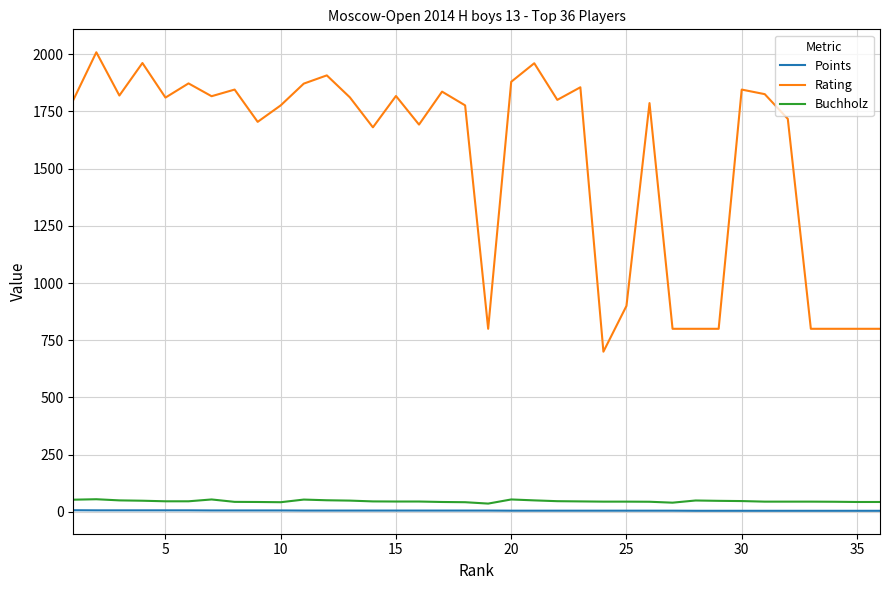

True or false: Rating and Points cross at least once.

False